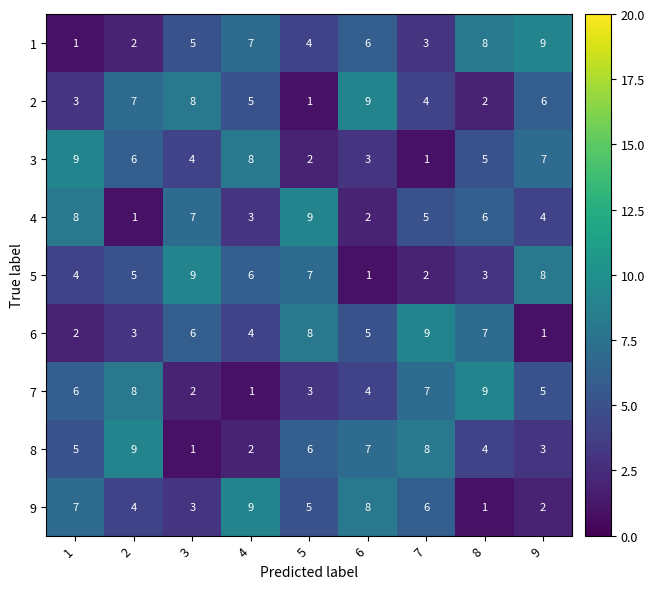

Is the value of 1 at 8 greater than the value of 6 at 2?

Yes